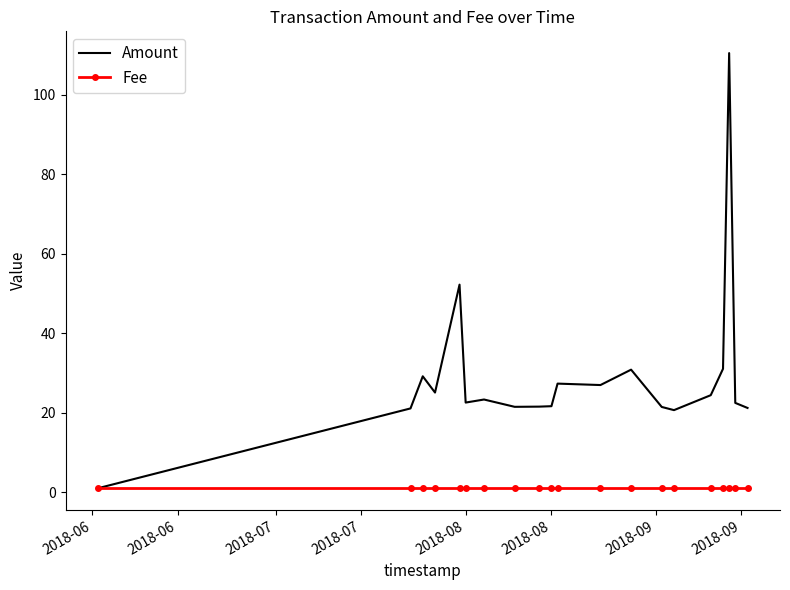

What is the greatest value displayed?

110.4